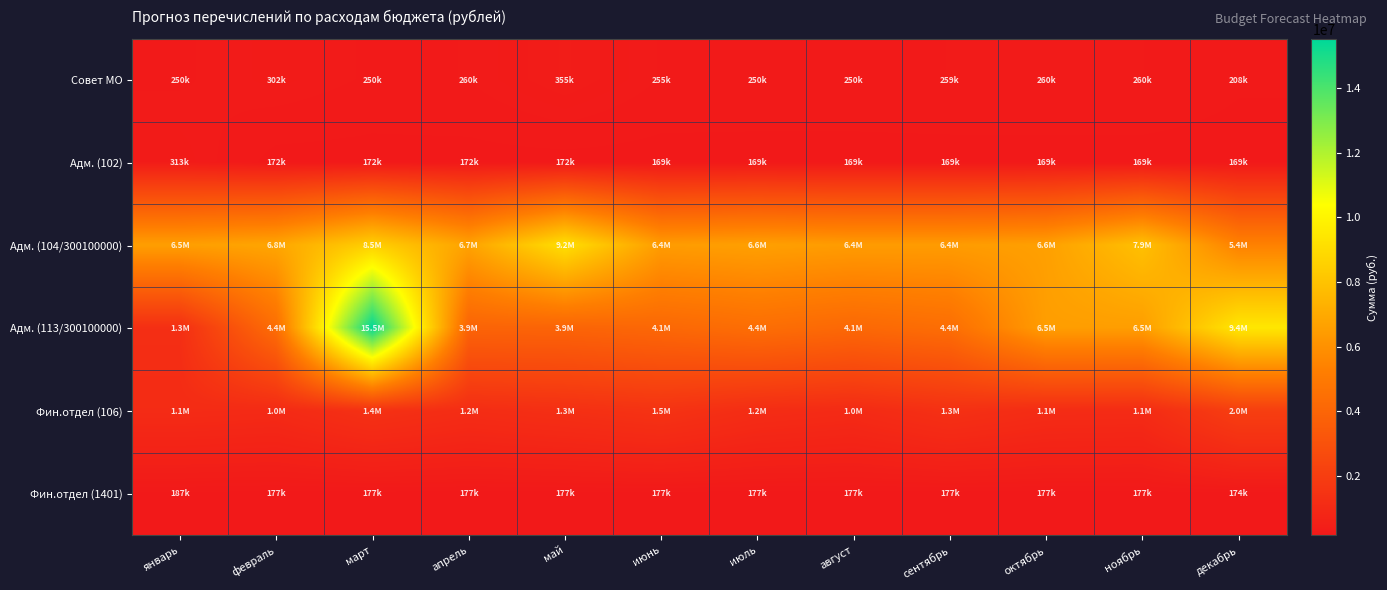

Which label corresponds to the largest value in the chart?

март